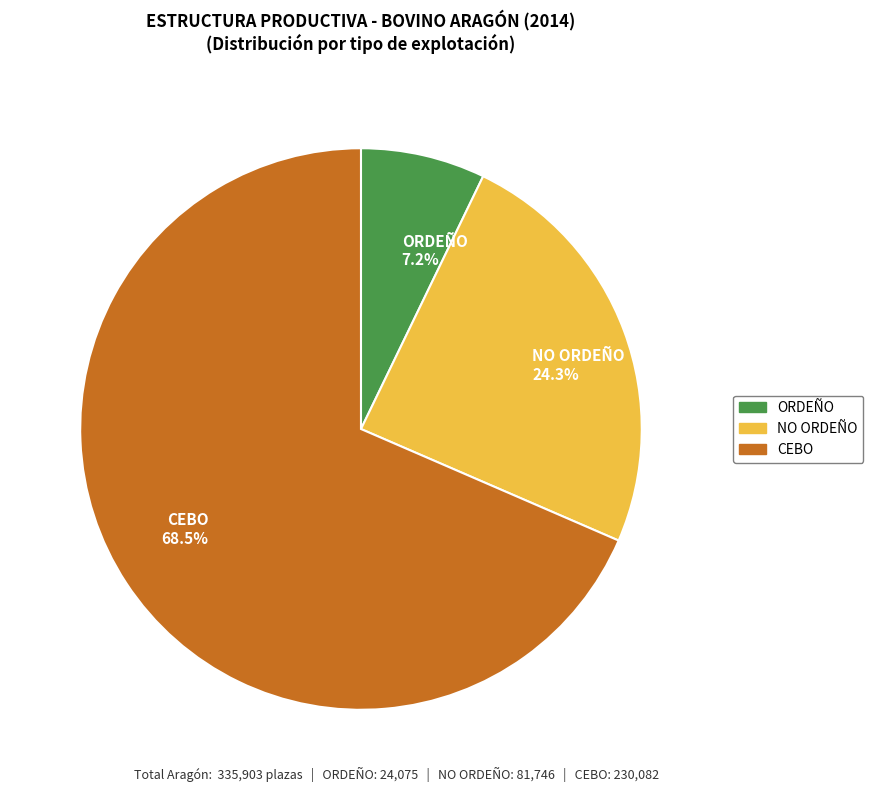

What is the ratio of the value at NO ORDEÑO 24.3% to the value at ORDEÑO 7.2%?

3.4